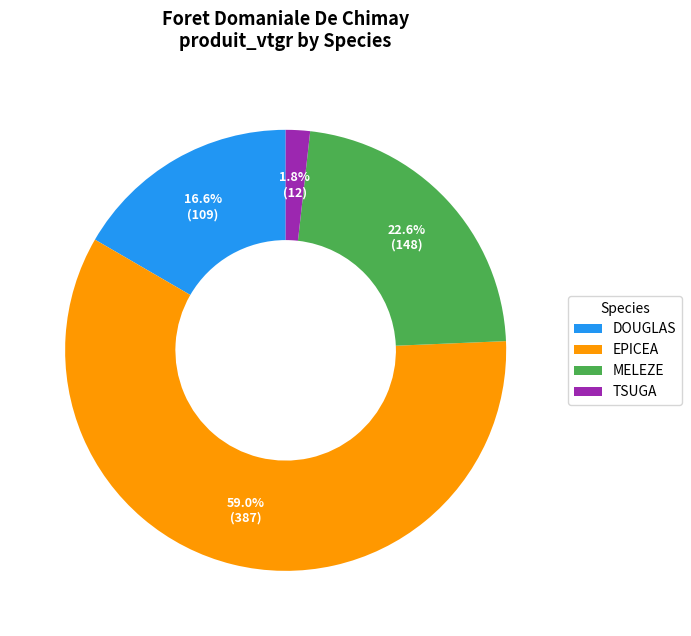

Which category has the smallest portion of the pie?

TSUGA